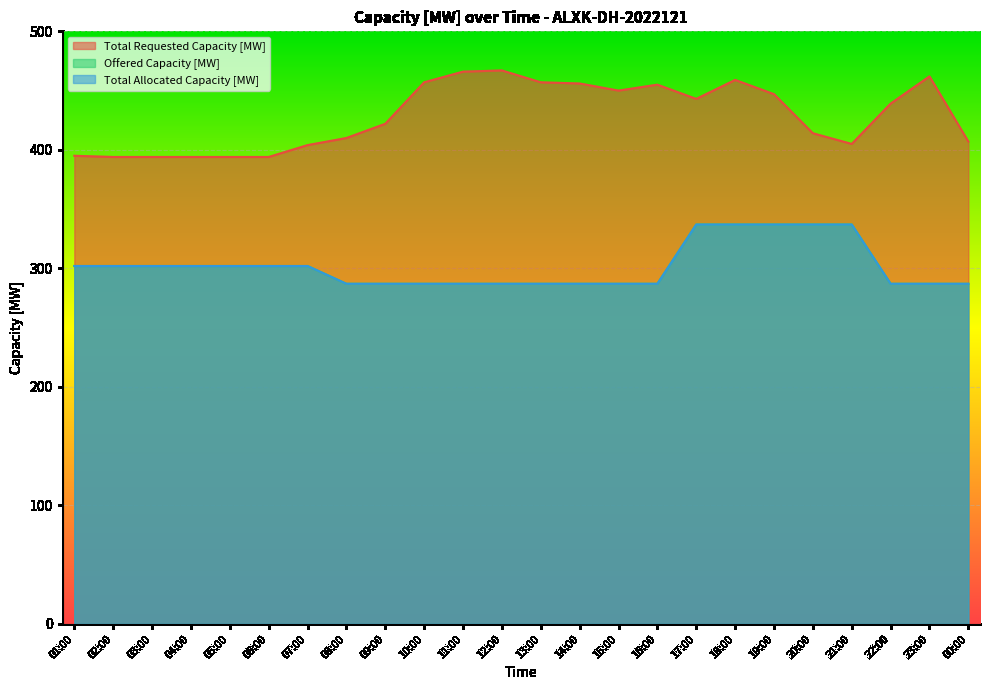

Reading left to right, list all the values displayed in this chart.

Offered Capacity [MW]: 01:00=302	02:00=302	03:00=302	04:00=302	05:00=302	06:00=302	07:00=302	08:00=287	09:00=287	10:00=287	11:00=287	12:00=287	13:00=287	14:00=287	15:00=287	16:00=287	17:00=337	18:00=337	19:00=337	20:00=337	21:00=337	22:00=287	23:00=287	00:00=287
Total Allocated Capacity [MW]: 01:00=302	02:00=302	03:00=302	04:00=302	05:00=302	06:00=302	07:00=302	08:00=287	09:00=287	10:00=287	11:00=287	12:00=287	13:00=287	14:00=287	15:00=287	16:00=287	17:00=337	18:00=337	19:00=337	20:00=337	21:00=337	22:00=287	23:00=287	00:00=287
Total Requested Capacity [MW]: 01:00=395	02:00=394	03:00=394	04:00=394	05:00=394	06:00=394	07:00=404	08:00=410	09:00=422	10:00=457	11:00=466	12:00=467	13:00=457	14:00=456	15:00=450	16:00=455	17:00=443	18:00=459	19:00=447	20:00=414	21:00=405	22:00=439	23:00=462	00:00=407